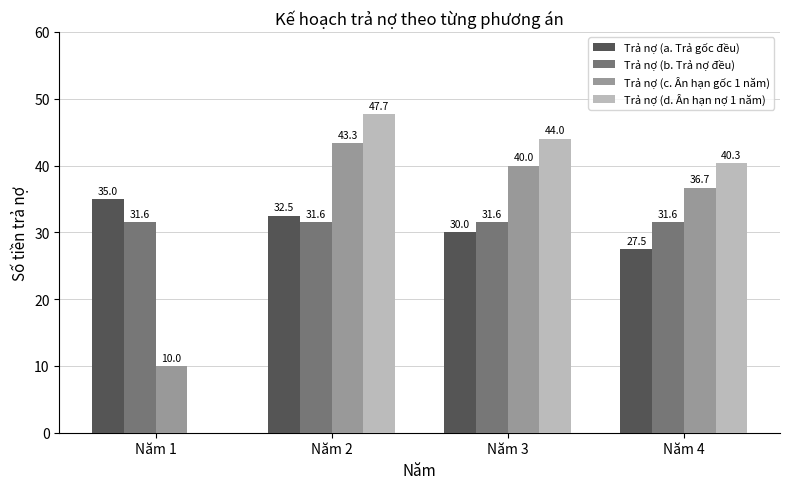

What is the greatest value displayed?

47.7